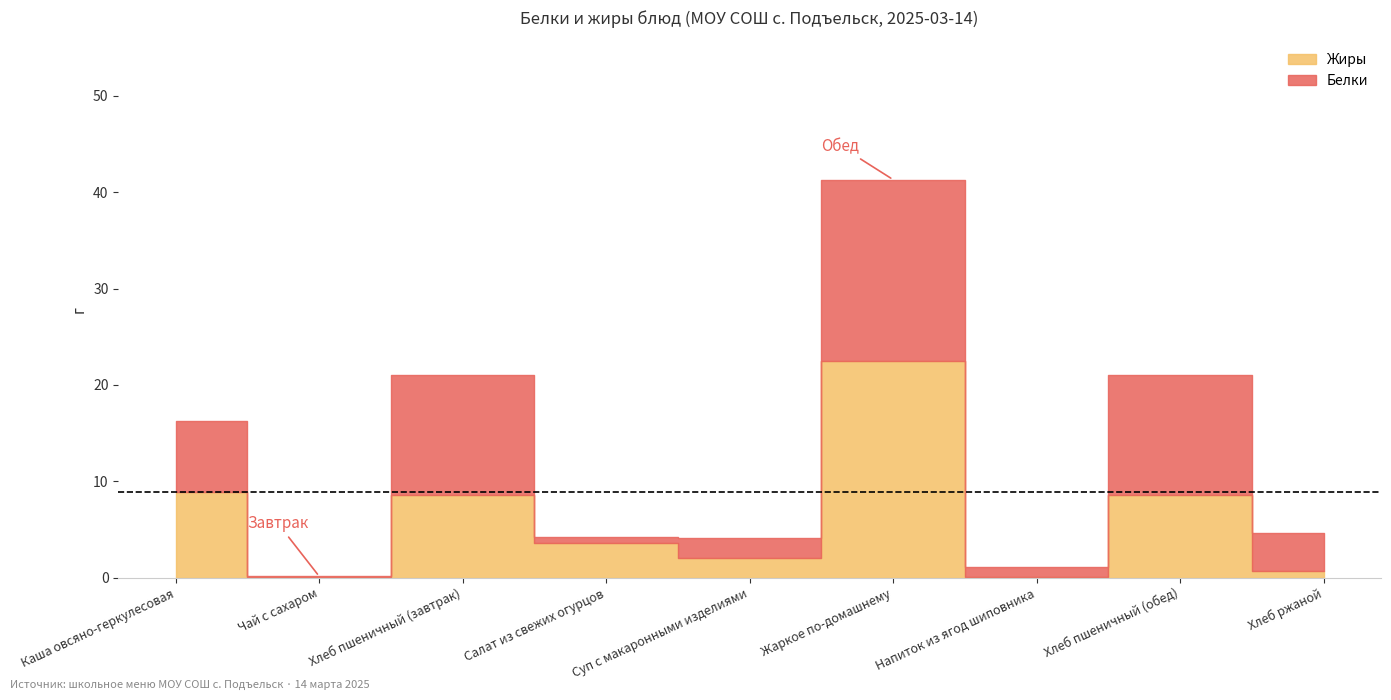

Does the chart display data point markers on the line(s)?

No